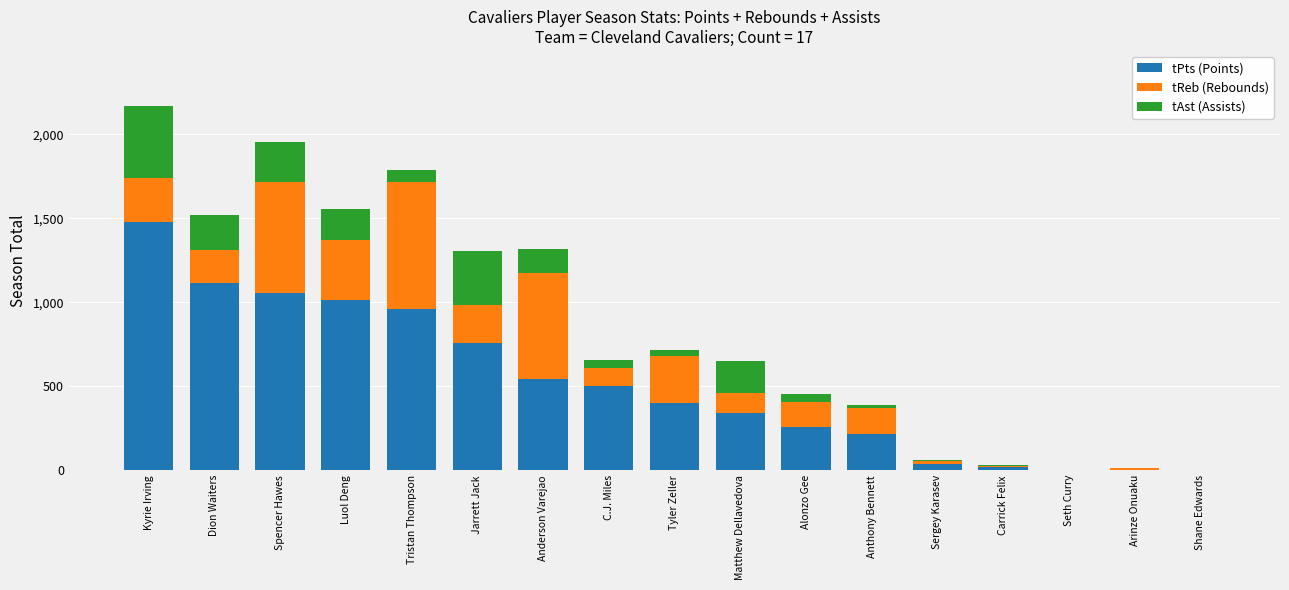

Which category has the highest value in the tPts (Points) series?

Kyrie Irving